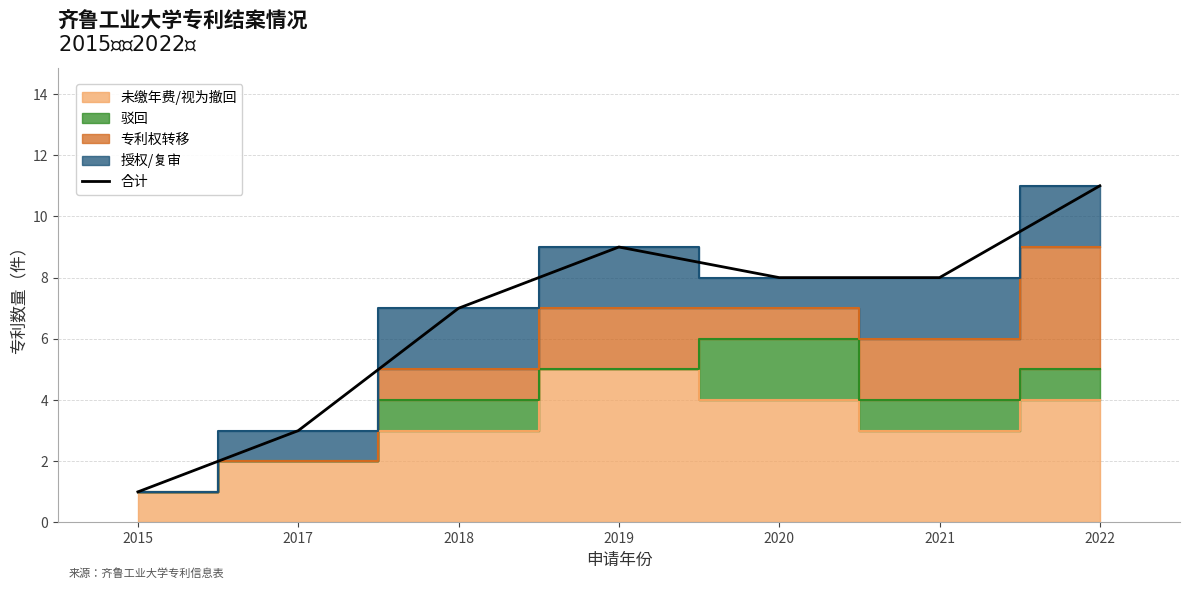

True or false: the data has more than 0 interior local peaks.

True